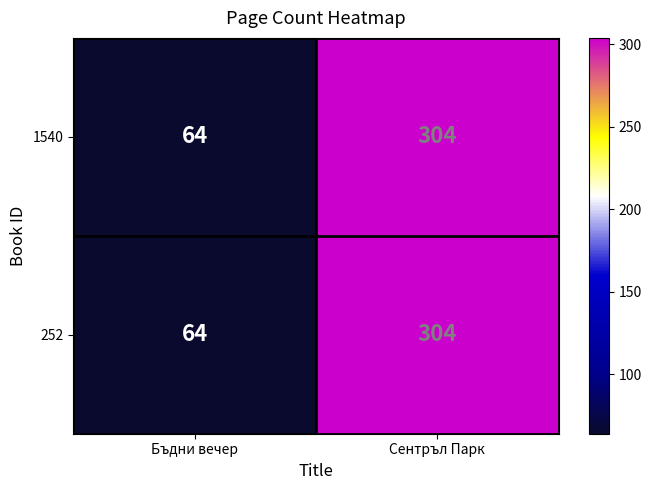

The 252 series shows 509 at Сентръл Парк. True or false?

False